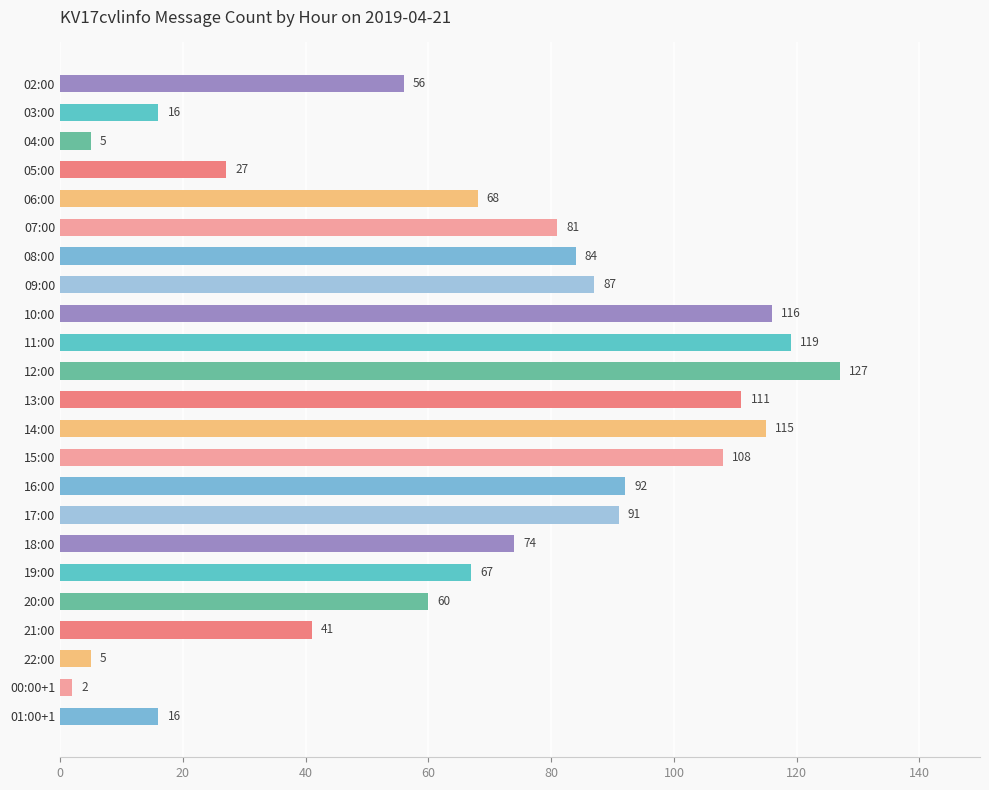

True or false: the data shows 142 at 09:00.

False